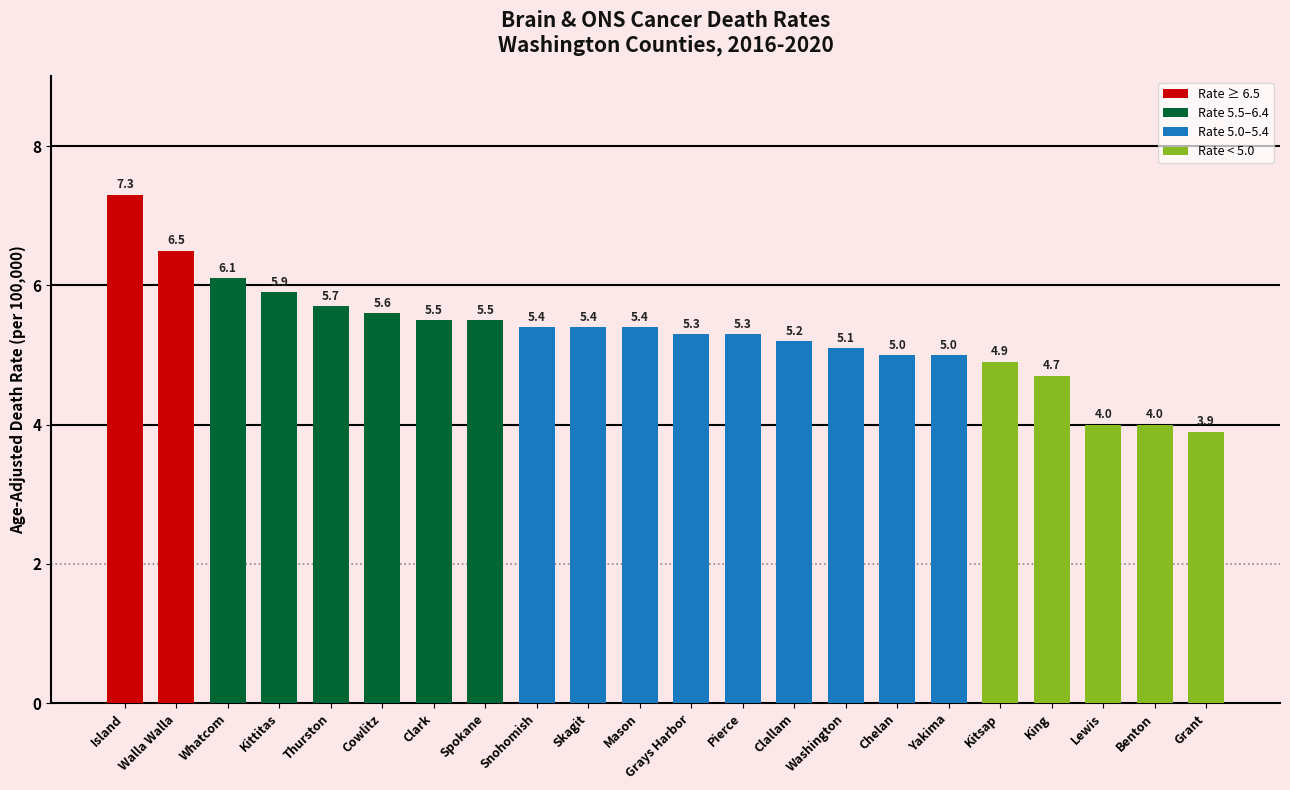

Approximately how many times larger is the value at Spokane compared to Island?

0.8